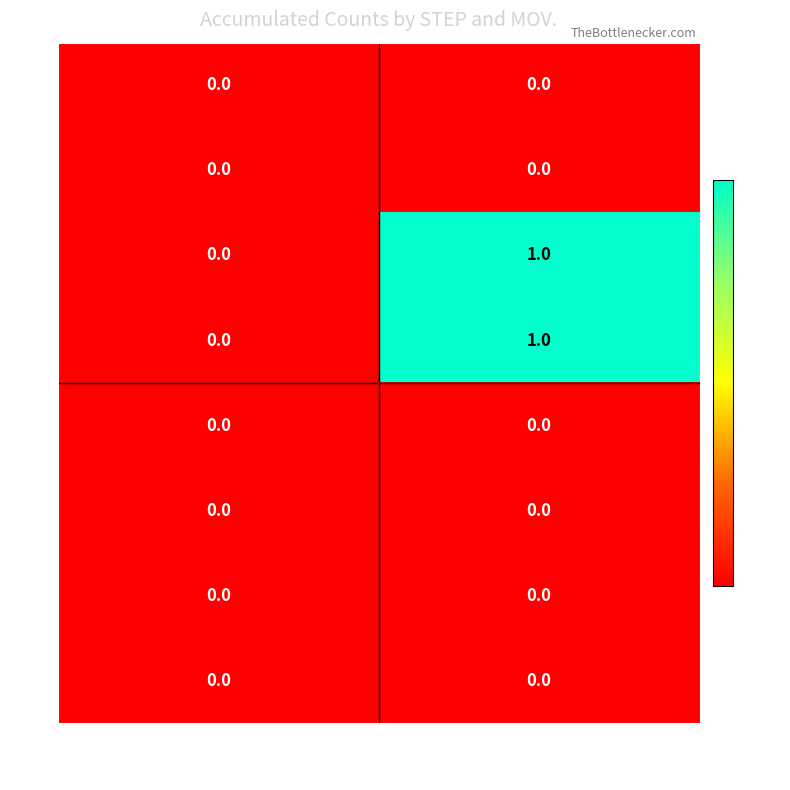

True or false: 2 has a value of 1 at 1.

True